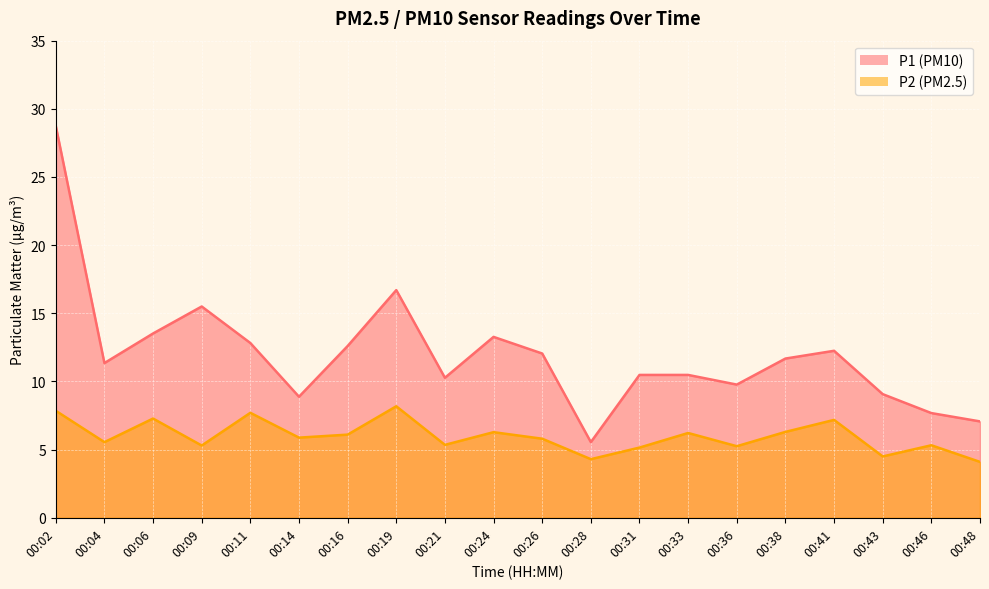

True or false: P1 has more than 0 points higher than both neighbors.

True